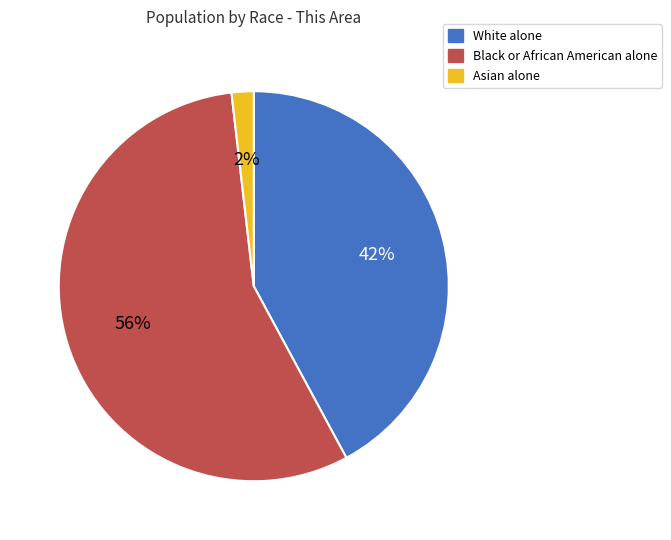

What is the smallest slice in the pie chart?

Asian alone